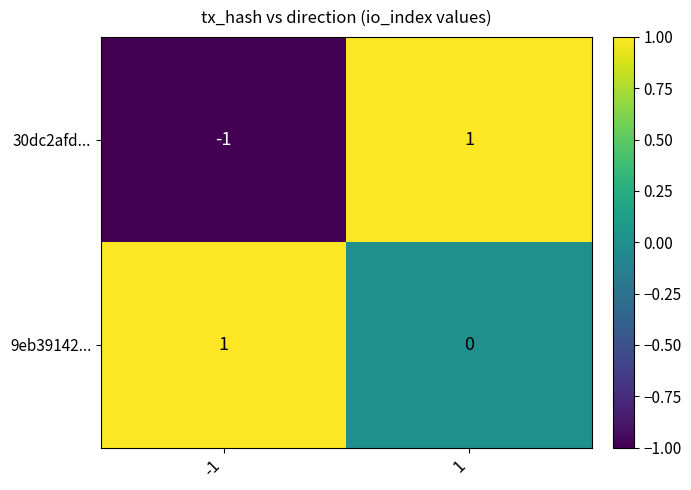

Which category has the lowest value across all series?

-1